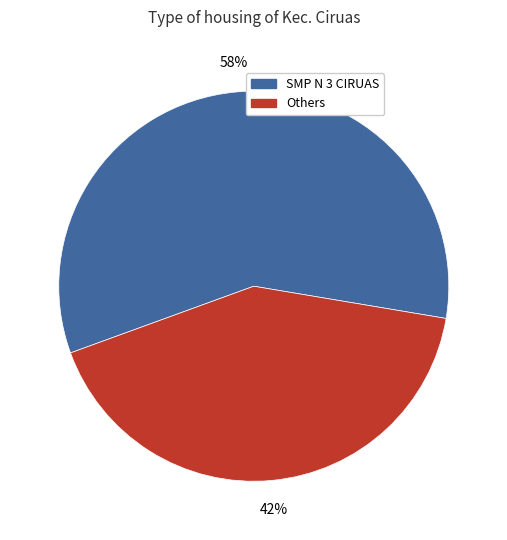

Does any single category account for the majority?

Yes